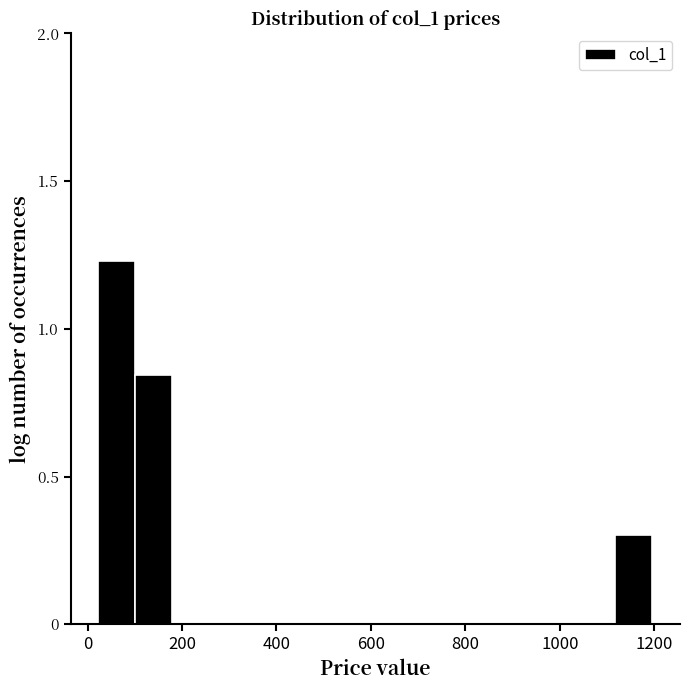

Around what value on the x-axis is the tallest bar? Give the approximate position of its centre, as read against the axis.

60